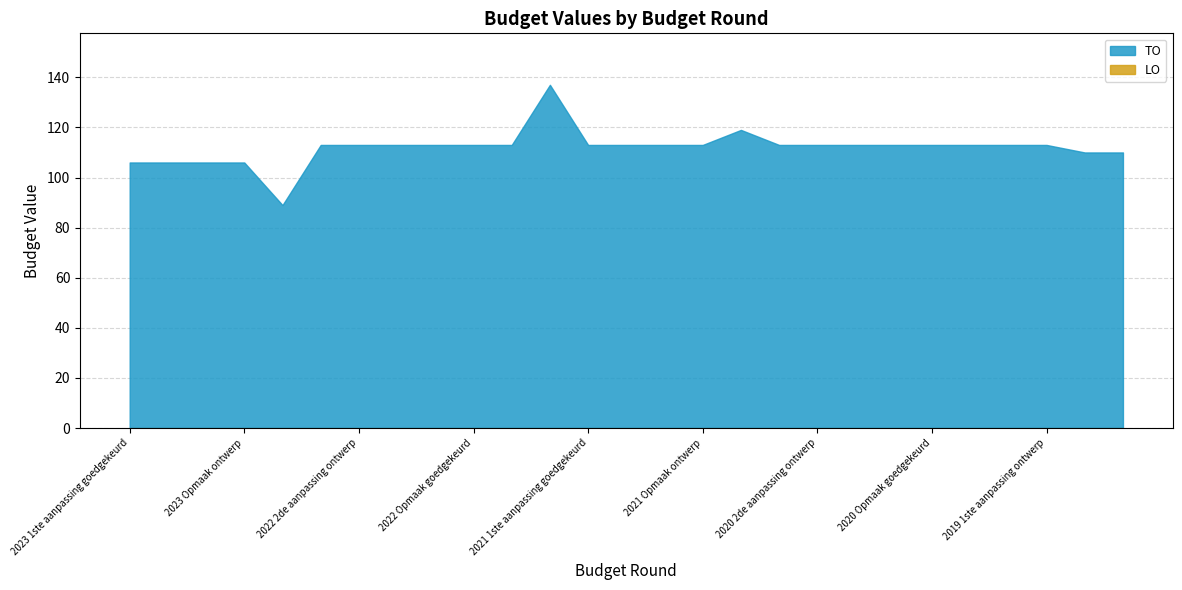

Approximately how many times larger is the value at 2023 Opmaak ontwerp compared to 2022 Opmaak goedgekeurd?

0.9